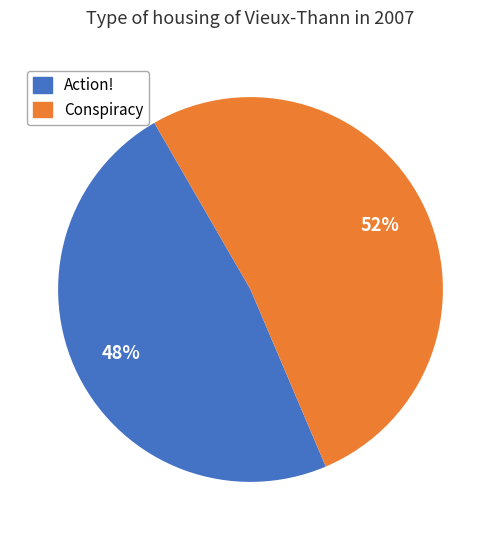

Does any single category account for the majority?

Yes